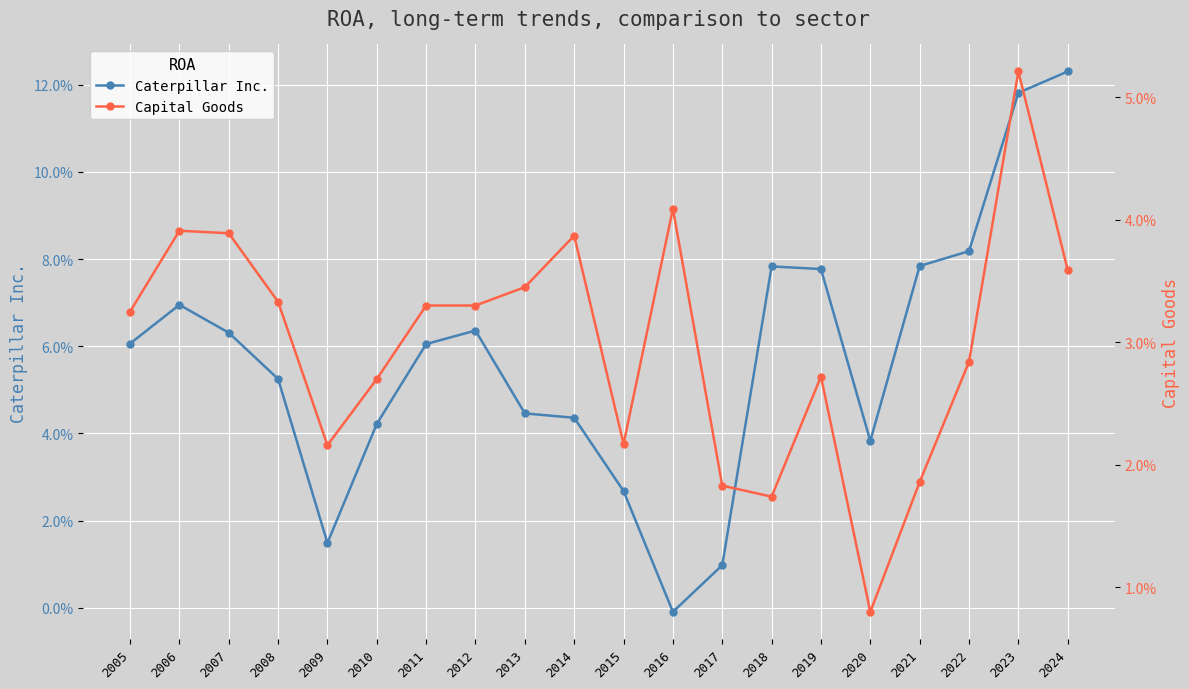

What is the maximum value shown in the chart?

0.1